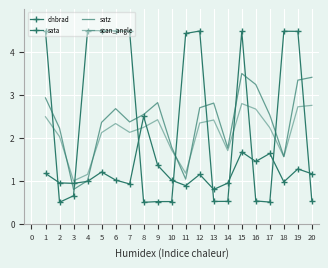

In dnbrad, how many points are higher than both neighbors (excluding endpoints)?

6